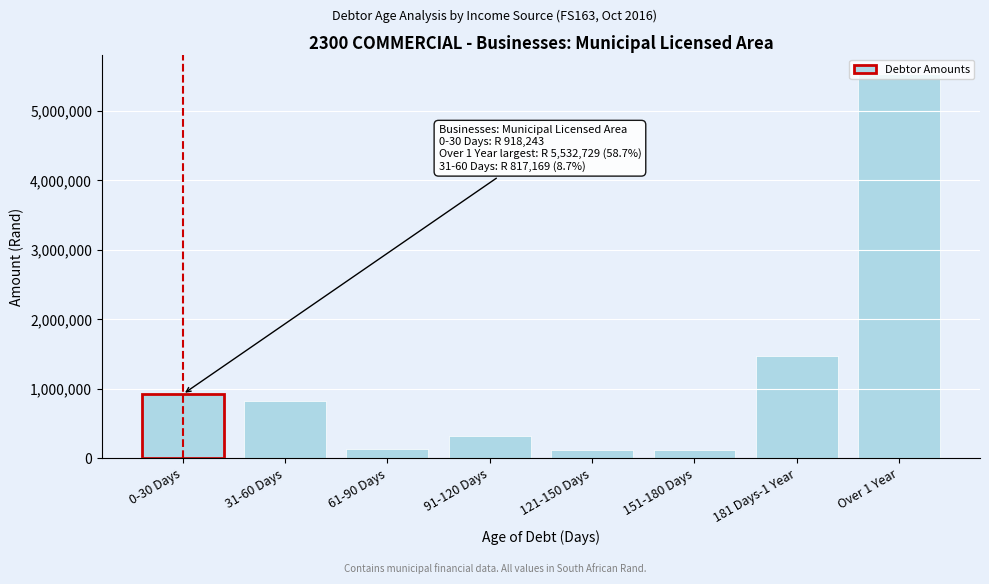

What is the difference between the values at 181 Days-1 Year and Over 1 Year?

4056213